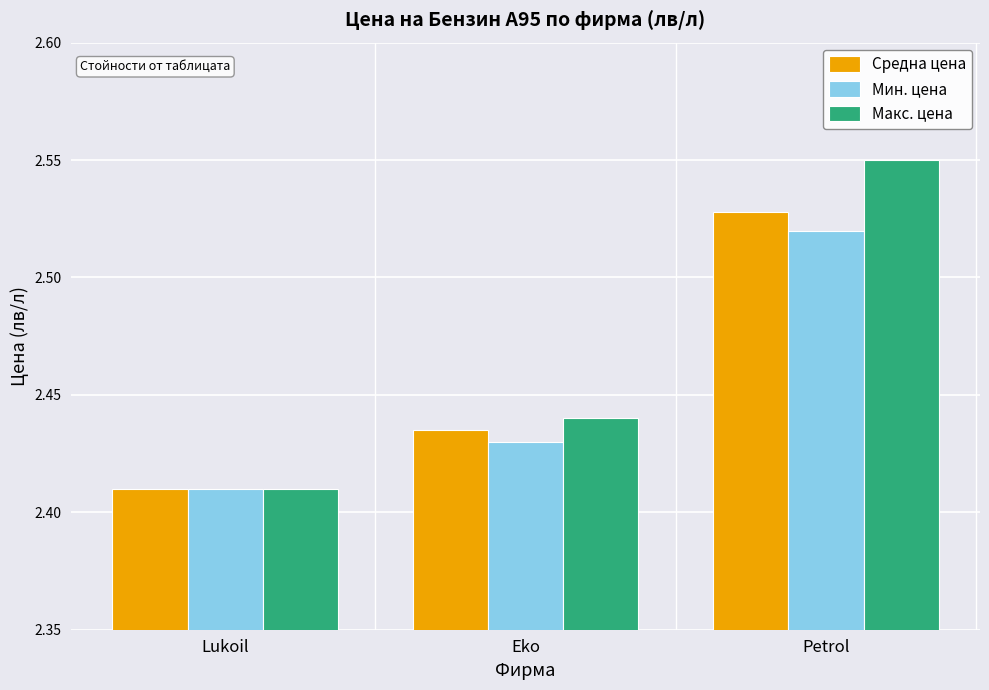

Rank the series by their maximum value, from lowest to highest.

Мин. цена, Средна цена, Макс. цена